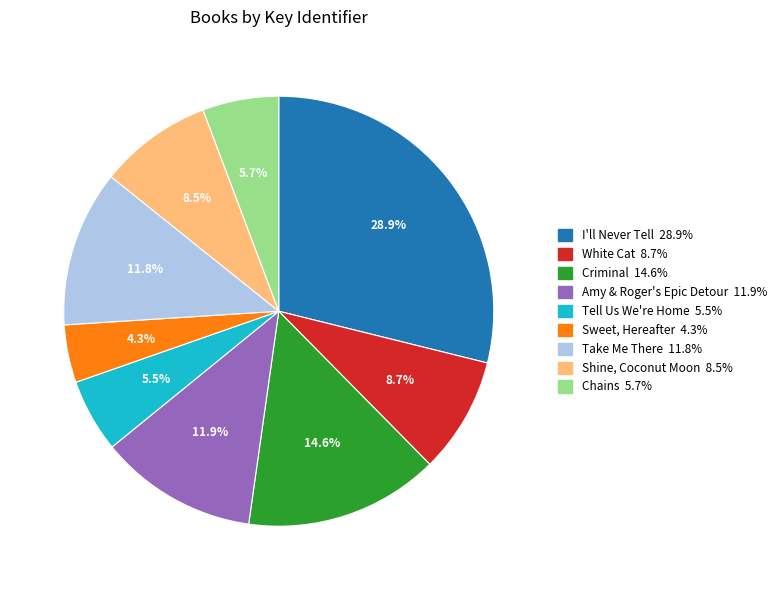

The White Cat slice represents 1% of the pie. True or false?

False